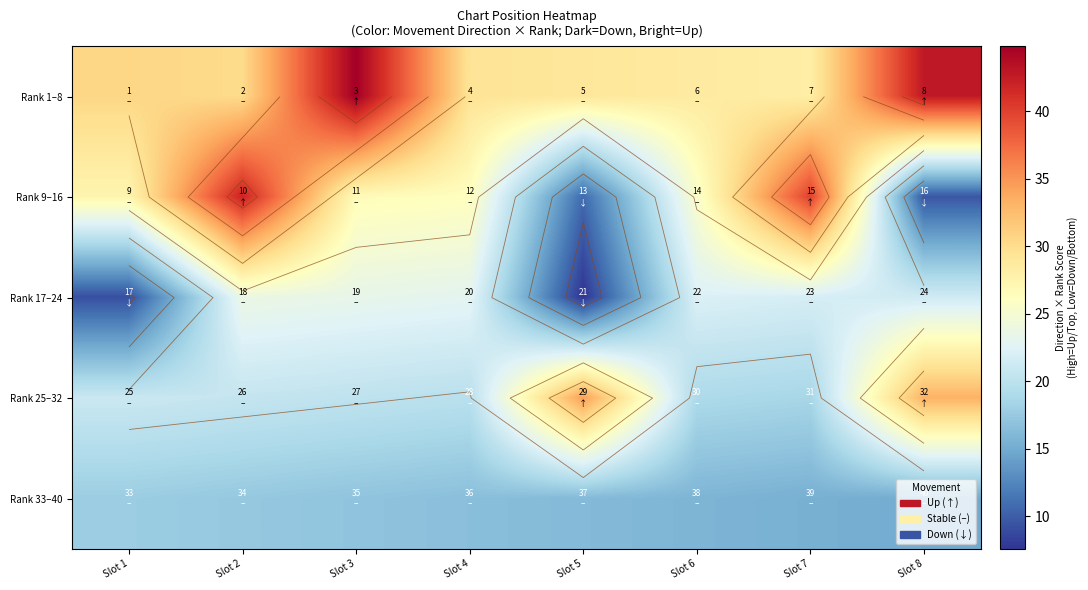

Rank the series at Slot 2 from lowest to highest value.

Rank 33–40, Rank 25–32, Rank 17–24, Rank 1–8, Rank 9–16